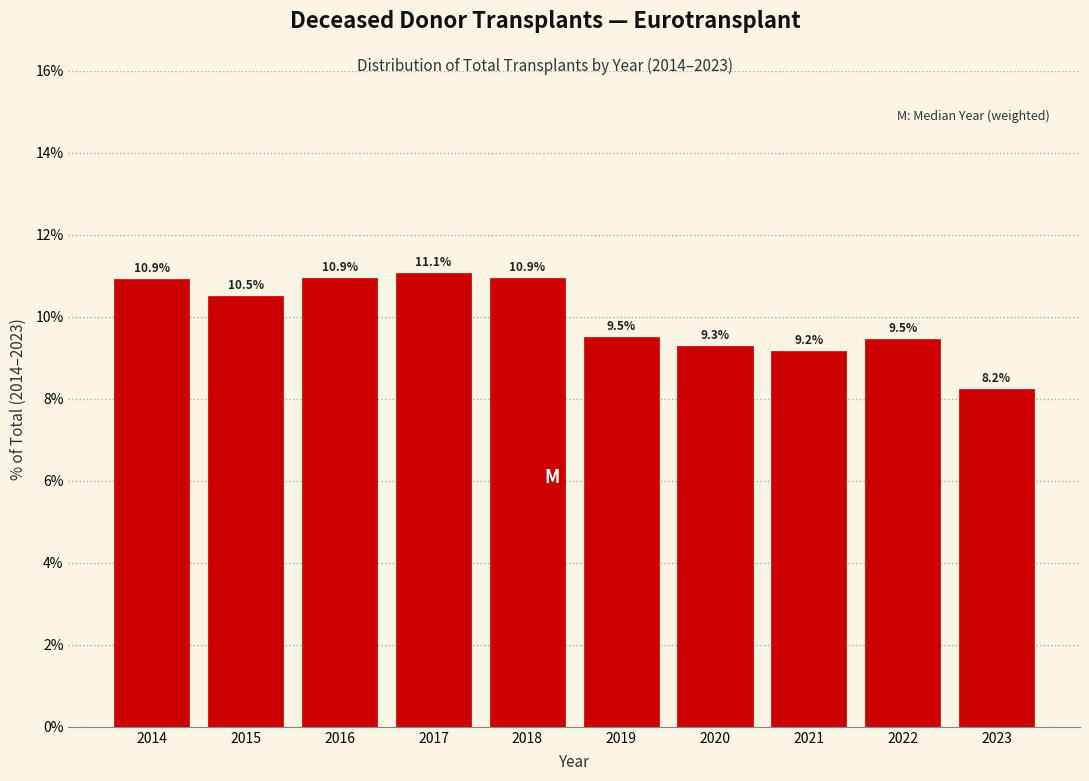

Reading left to right, what are all the values shown in this chart?

10.9	10.5	10.9	11.1	10.9	9.5	9.3	9.2	9.5	8.2